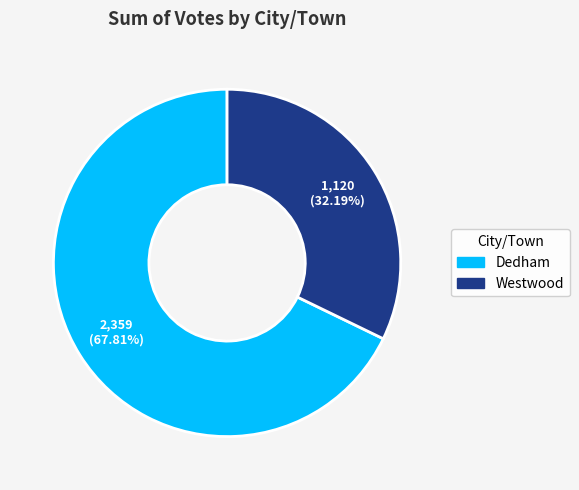

Does Dedham represent more than half of the total?

Yes